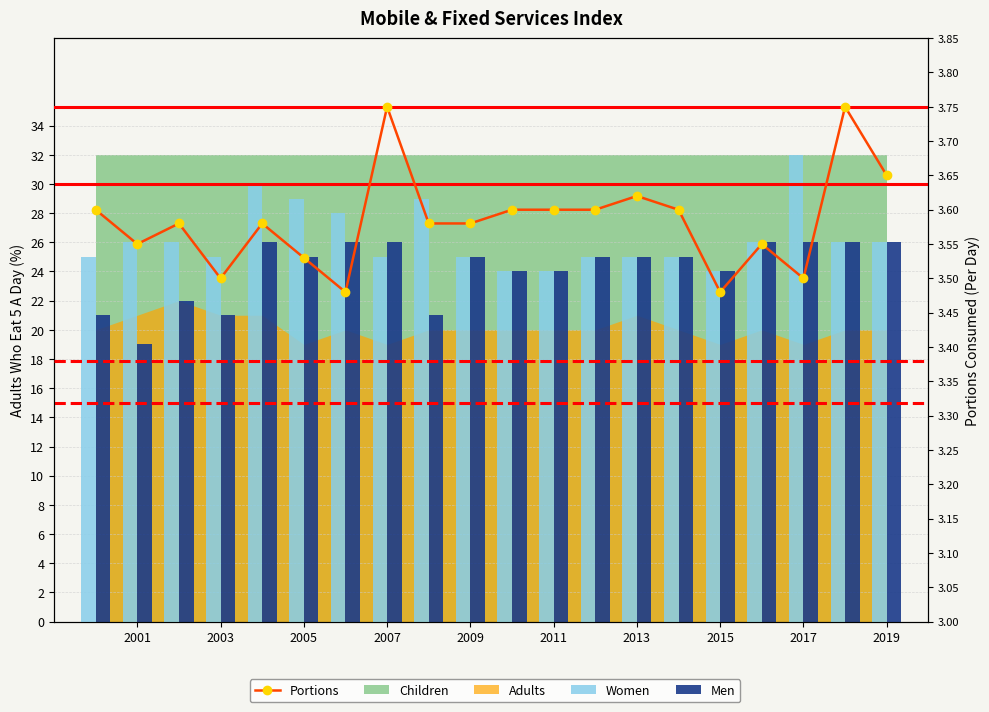

What is the difference between the maximum and minimum values in the Portions series?

0.3